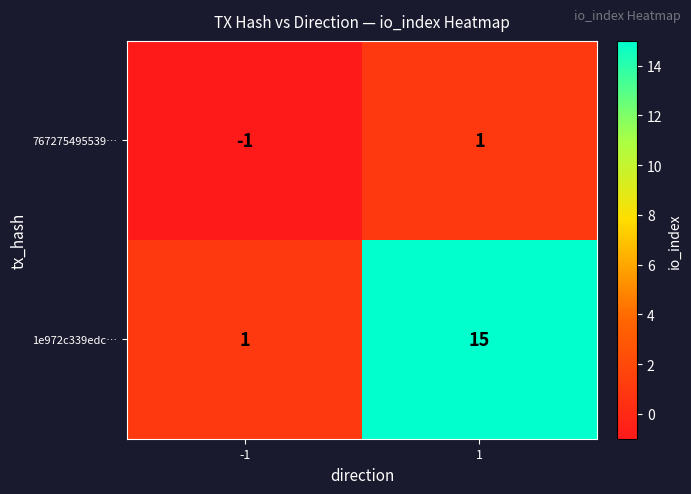

Reading right to left, what are all the values shown in this chart?

767275495539…: 1=1	-1=-1
1e972c339edc…: 1=15	-1=1